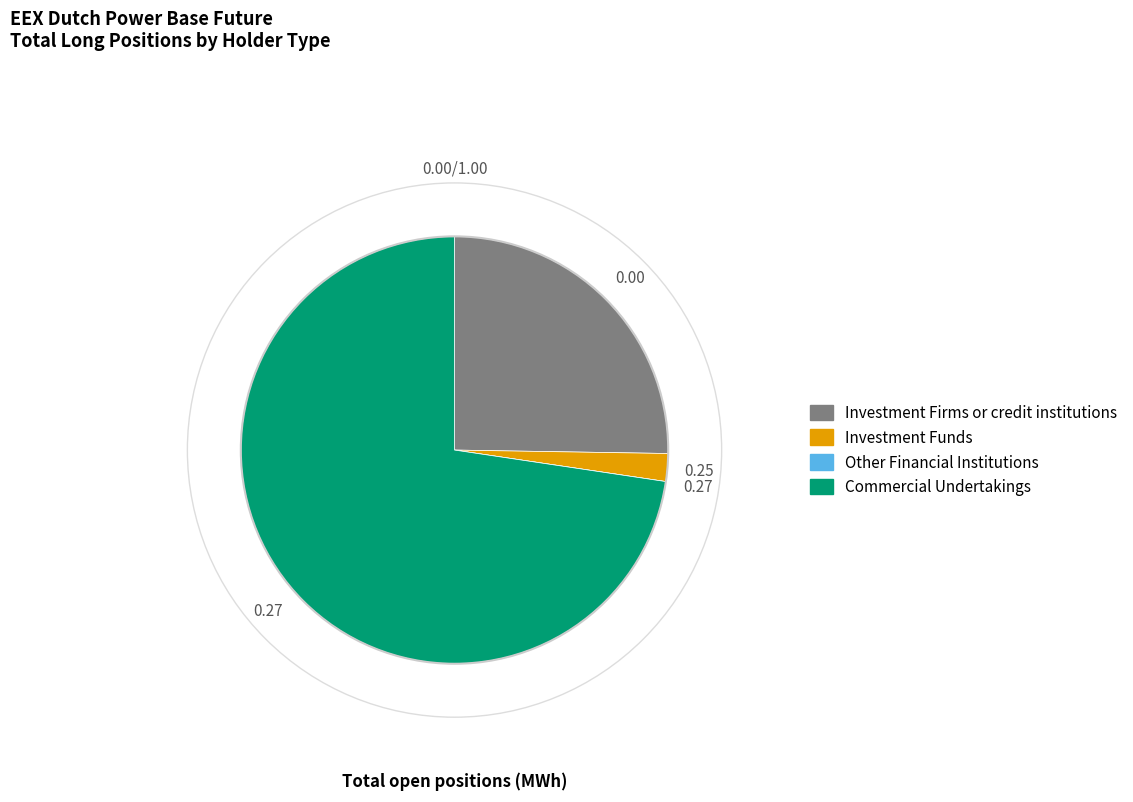

Does Commercial Undertakings represent more than half of the total?

Yes